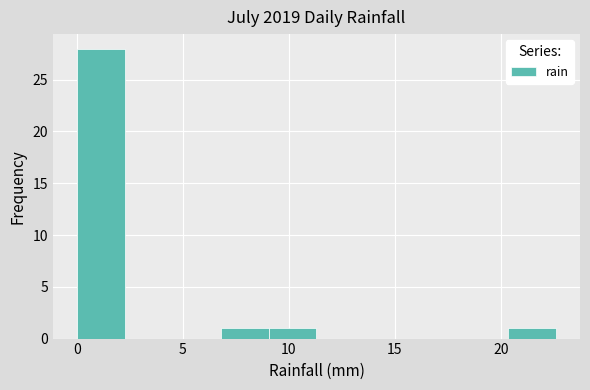

Reading left to right, list every bar in this chart as the range it spans on the x-axis followed by its height. Neither the bar edges nor the heights are printed on the chart, so give them approximately, as read against the axes.

0.0 to 2.5: 28
2.5 to 4.5: 0
4.5 to 7.0: 0
7.0 to 9.0: 1
9.0 to 11.5: 1
11.5 to 13.5: 0
13.5 to 16.0: 0
16.0 to 18.0: 0
18.0 to 20.5: 0
20.5 to 22.5: 1